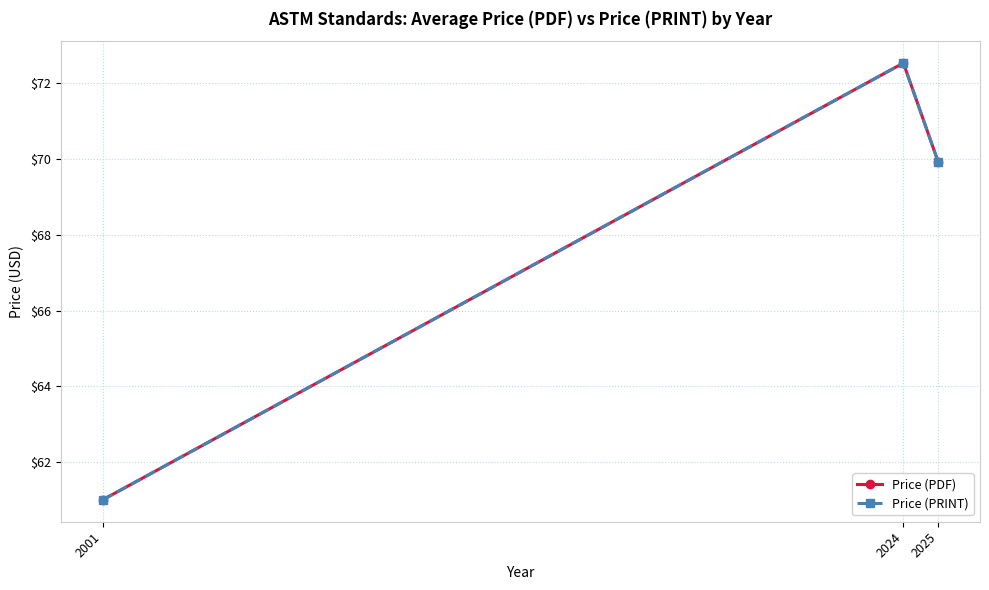

Where does the Price (PRINT) series first go above 69?

2024